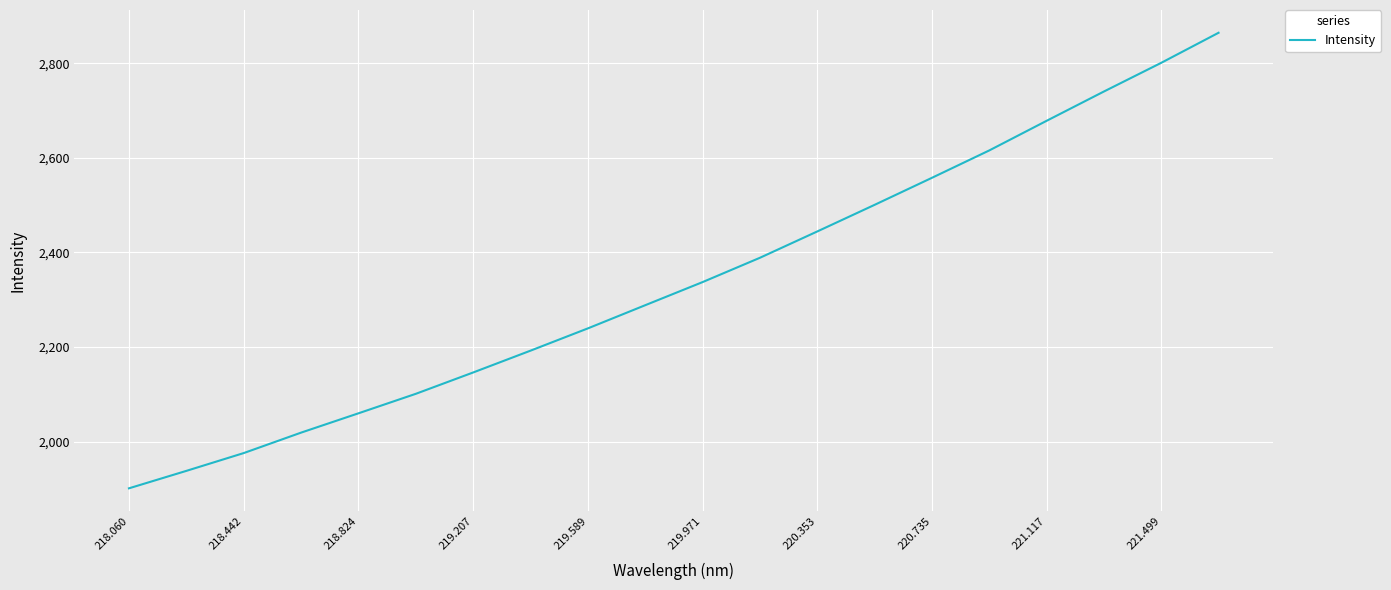

What is the difference between the maximum and minimum values?

962.7